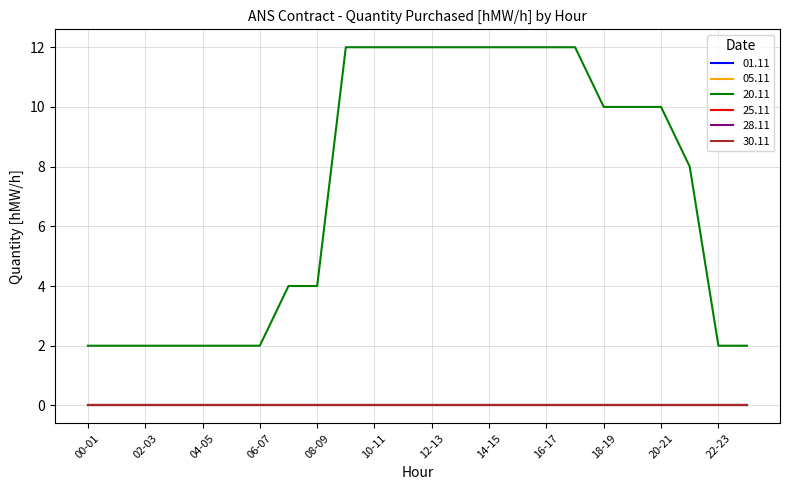

Reading right to left, transcribe all the data shown in this chart.

01.11: 23-24=0	22-23=0	21-22=0	20-21=0	19-20=0	18-19=0	17-18=0	16-17=0	15-16=0	14-15=0	13-14=0	12-13=0	11-12=0	10-11=0	09-10=0	08-09=0	07-08=0	06-07=0	05-06=0	04-05=0	03-04=0	02-03=0	01-02=0	00-01=0
05.11: 23-24=0	22-23=0	21-22=0	20-21=0	19-20=0	18-19=0	17-18=0	16-17=0	15-16=0	14-15=0	13-14=0	12-13=0	11-12=0	10-11=0	09-10=0	08-09=0	07-08=0	06-07=0	05-06=0	04-05=0	03-04=0	02-03=0	01-02=0	00-01=0
20.11: 23-24=2	22-23=2	21-22=8	20-21=10	19-20=10	18-19=10	17-18=12	16-17=12	15-16=12	14-15=12	13-14=12	12-13=12	11-12=12	10-11=12	09-10=12	08-09=4	07-08=4	06-07=2	05-06=2	04-05=2	03-04=2	02-03=2	01-02=2	00-01=2
25.11: 23-24=0	22-23=0	21-22=0	20-21=0	19-20=0	18-19=0	17-18=0	16-17=0	15-16=0	14-15=0	13-14=0	12-13=0	11-12=0	10-11=0	09-10=0	08-09=0	07-08=0	06-07=0	05-06=0	04-05=0	03-04=0	02-03=0	01-02=0	00-01=0
28.11: 23-24=0	22-23=0	21-22=0	20-21=0	19-20=0	18-19=0	17-18=0	16-17=0	15-16=0	14-15=0	13-14=0	12-13=0	11-12=0	10-11=0	09-10=0	08-09=0	07-08=0	06-07=0	05-06=0	04-05=0	03-04=0	02-03=0	01-02=0	00-01=0
30.11: 23-24=0	22-23=0	21-22=0	20-21=0	19-20=0	18-19=0	17-18=0	16-17=0	15-16=0	14-15=0	13-14=0	12-13=0	11-12=0	10-11=0	09-10=0	08-09=0	07-08=0	06-07=0	05-06=0	04-05=0	03-04=0	02-03=0	01-02=0	00-01=0